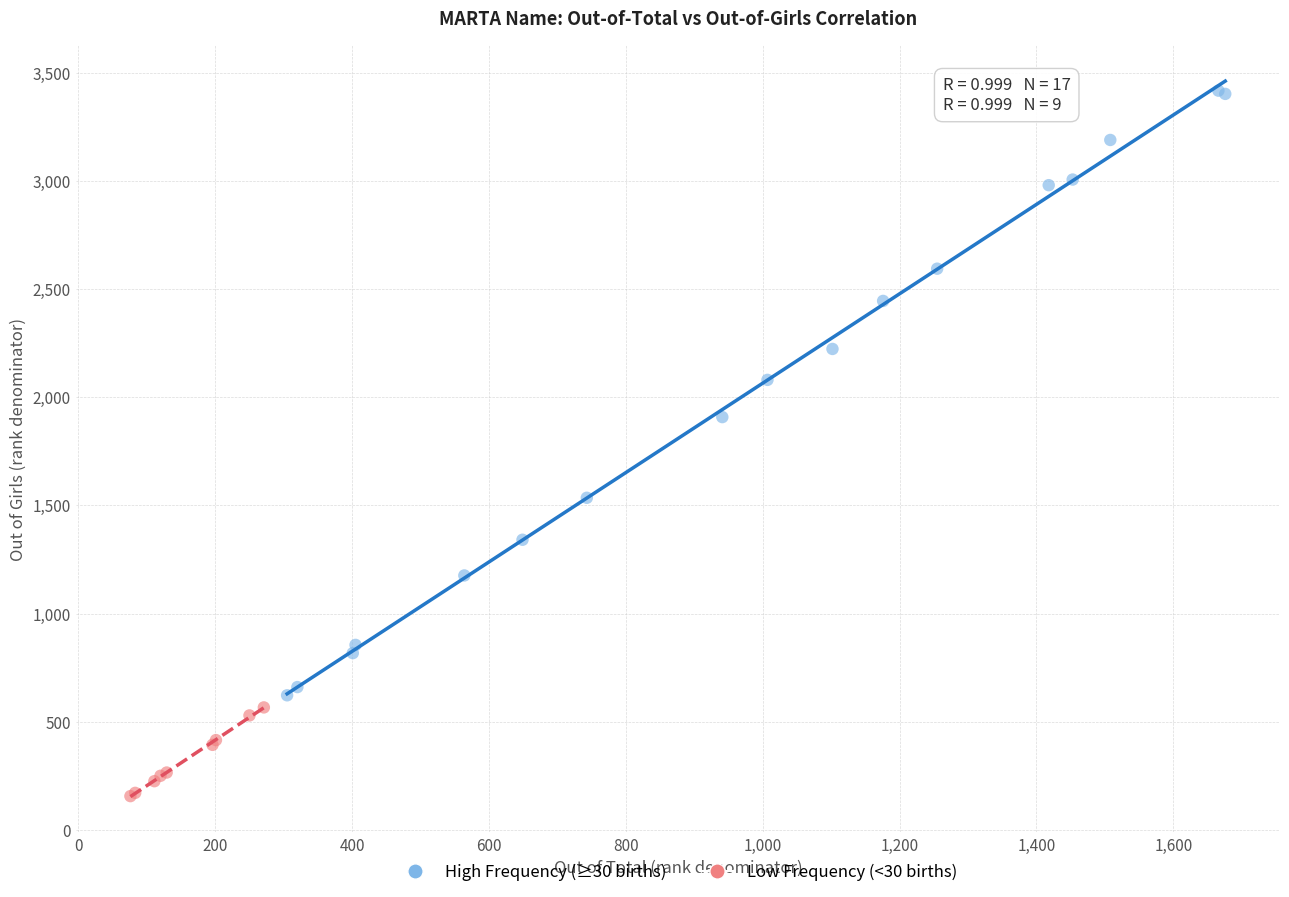

Which series has the widest spread of Y values?

High Frequency (≥30 births)